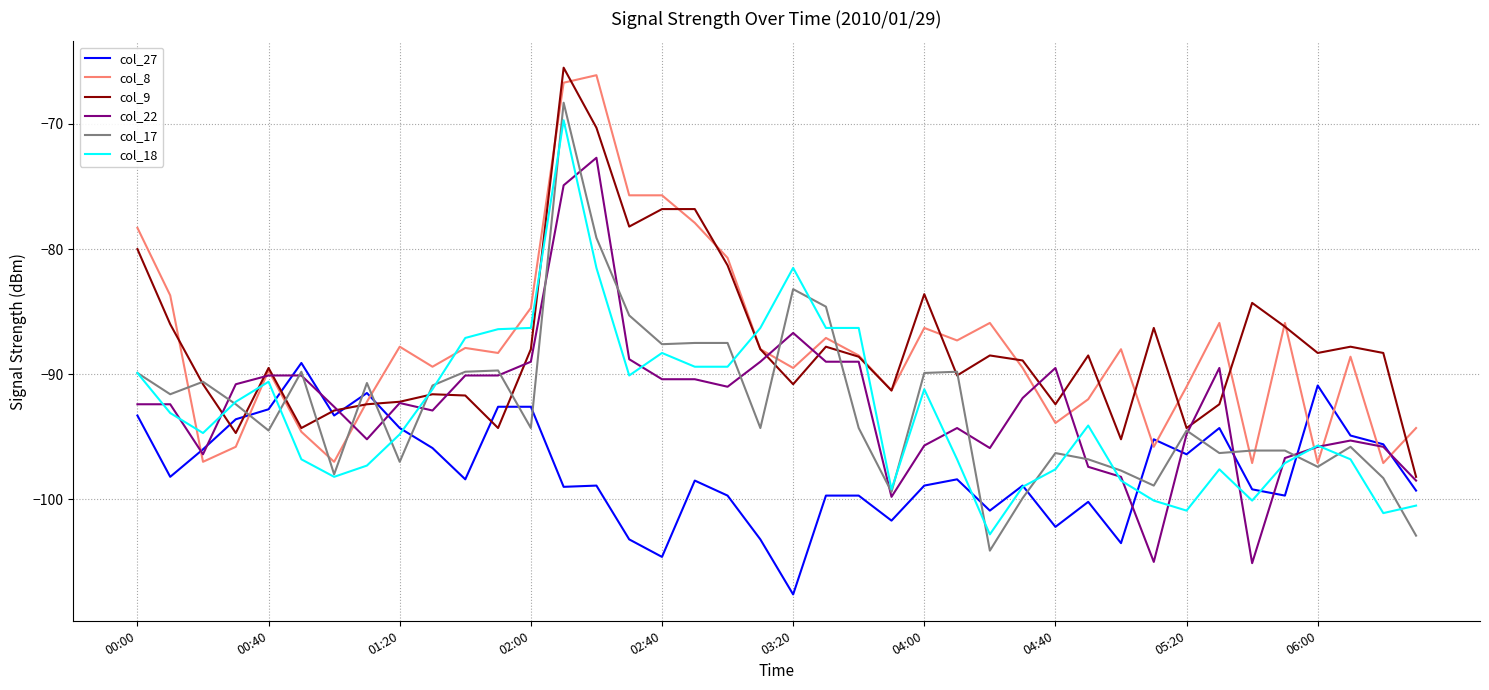

What is the highest value of the col_17 series?

-68.3